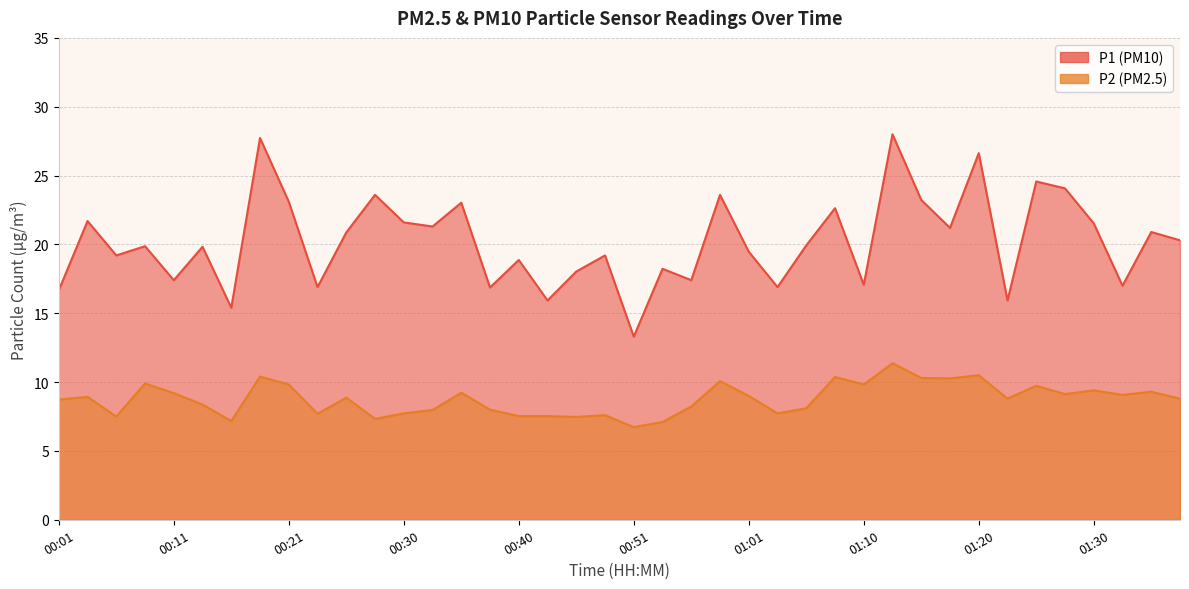

What is the label of the 5th point from the right?

01:28